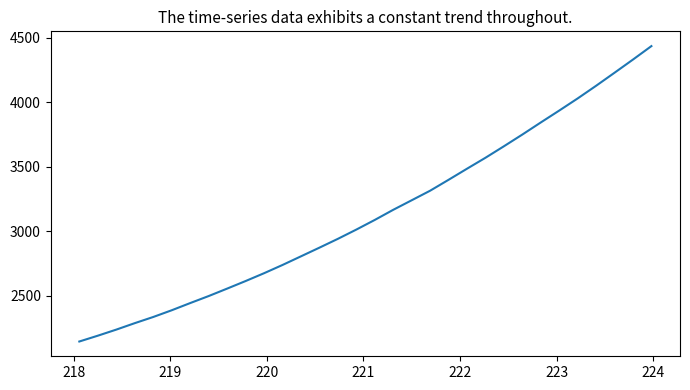

What is the minimum value shown in the chart?

2144.9